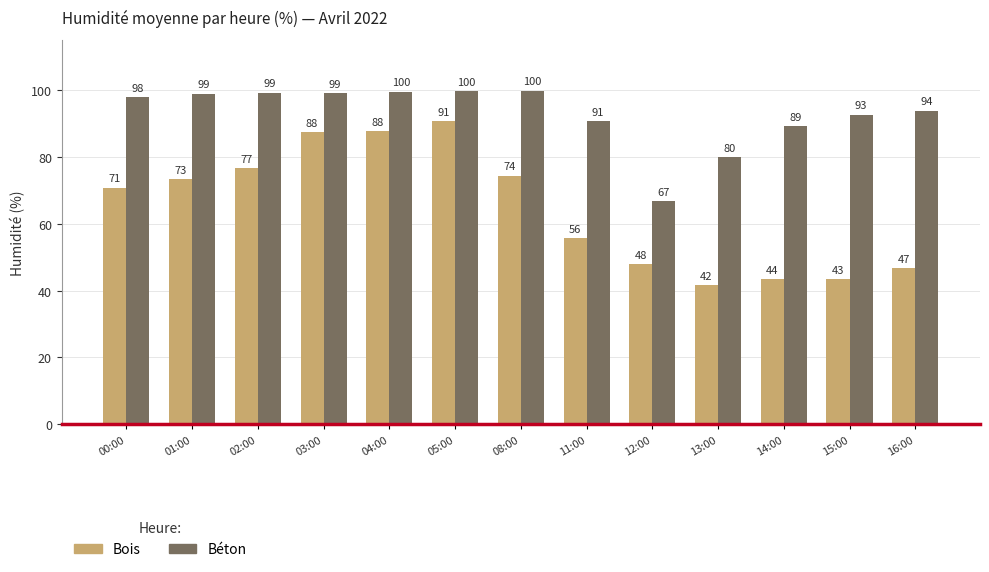

What is the average value of the Bois series?

64.6